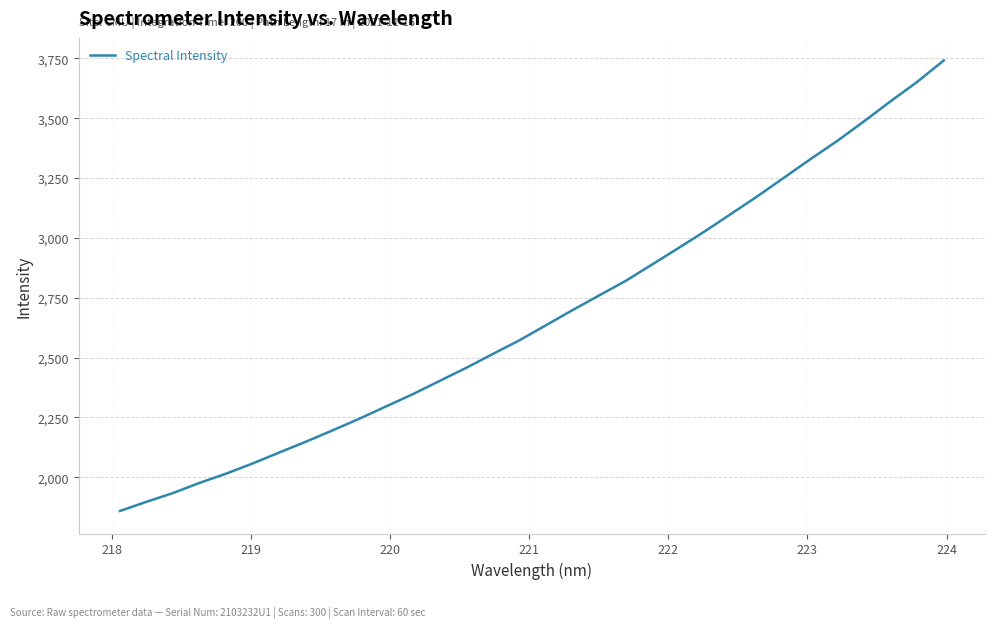

What is the maximum value shown in the chart?

3741.2